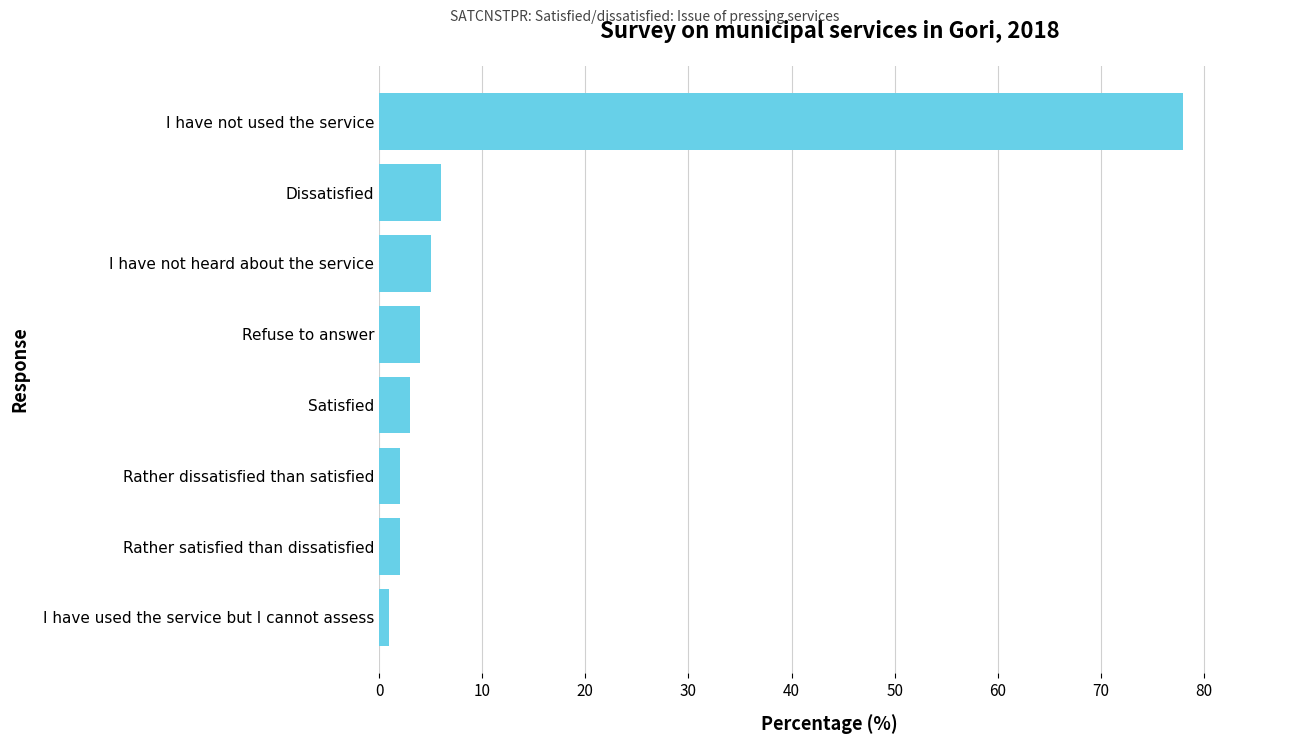

Reading bottom to top, what are all the values shown in this chart?

1	2	2	3	4	5	6	78